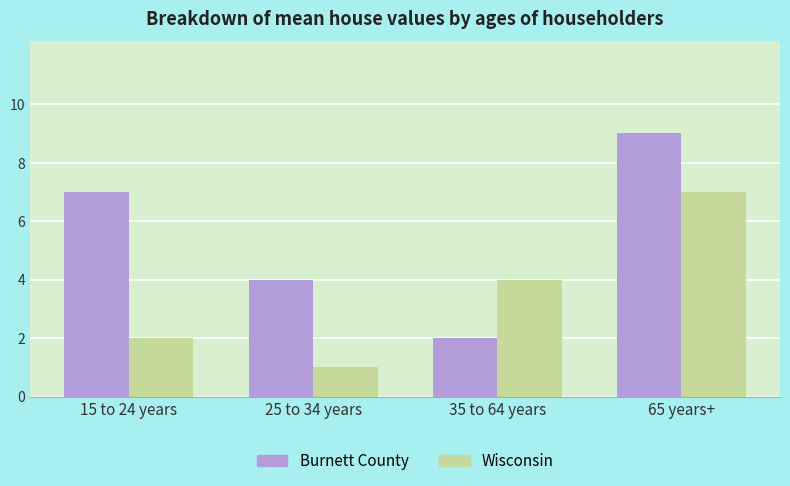

How many values in the Burnett County series are below 7?

2